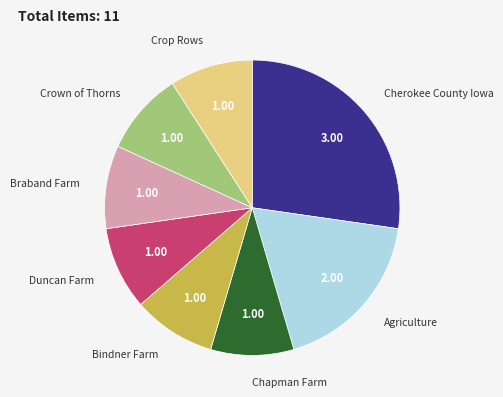

Count the number of slices in the pie.

8